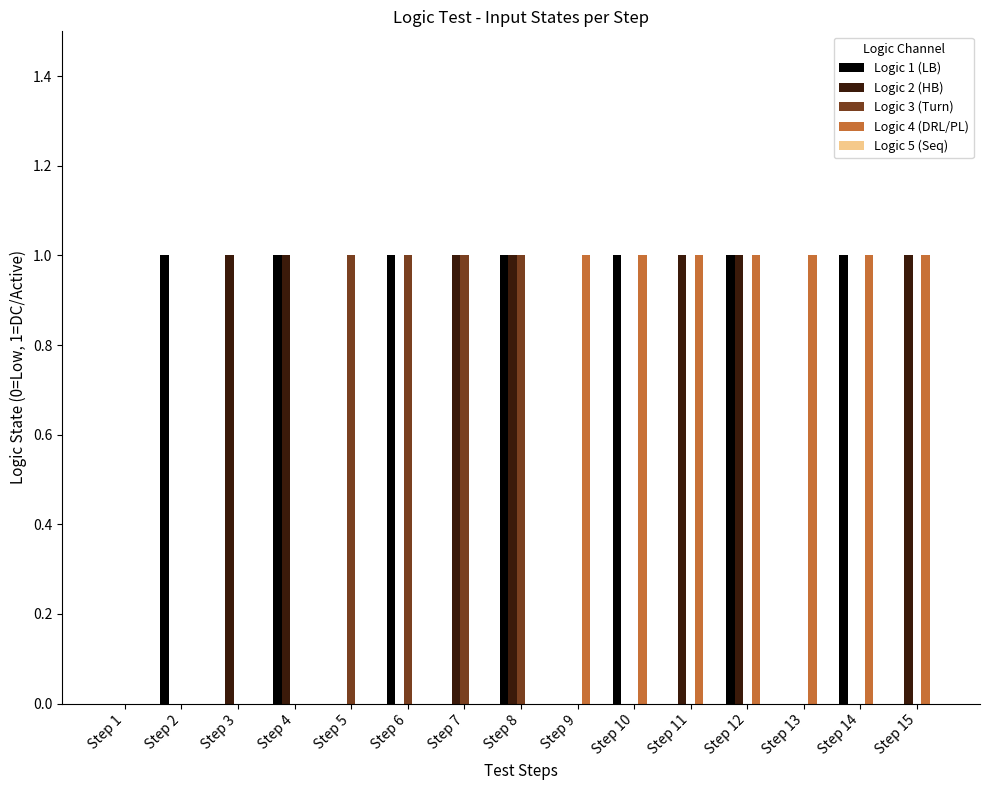

Is it true that Logic 1 (LB) equals 0 at Step 13?

True